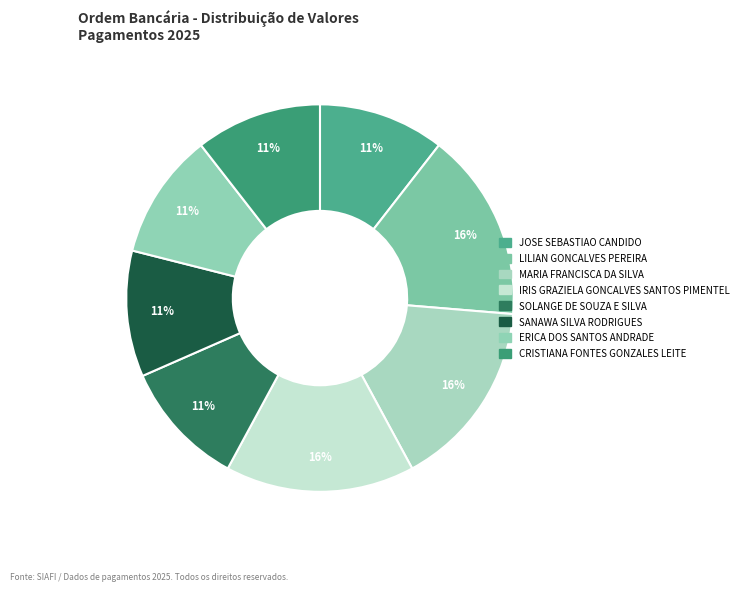

What percentage is the IRIS GRAZIELA GONCALVES SANTOS PIMENTEL slice, to the nearest percent?

16%